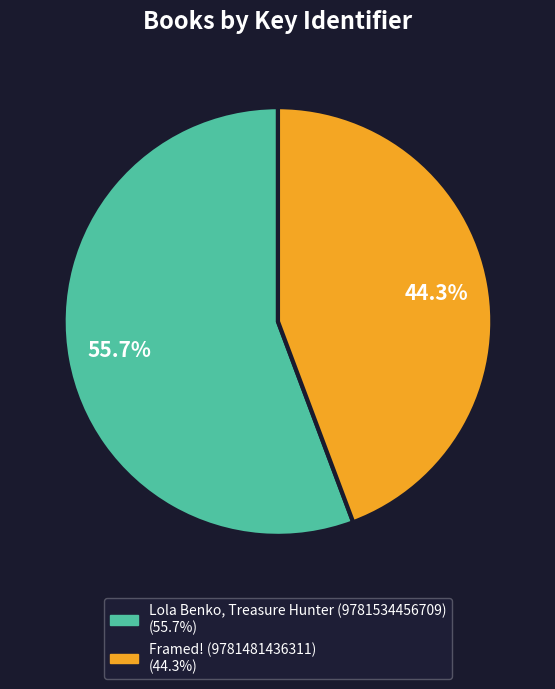

What is the ratio of the value at Lola Benko, Treasure Hunter (9781534456709) to the value at Framed! (9781481436311)?

1.3